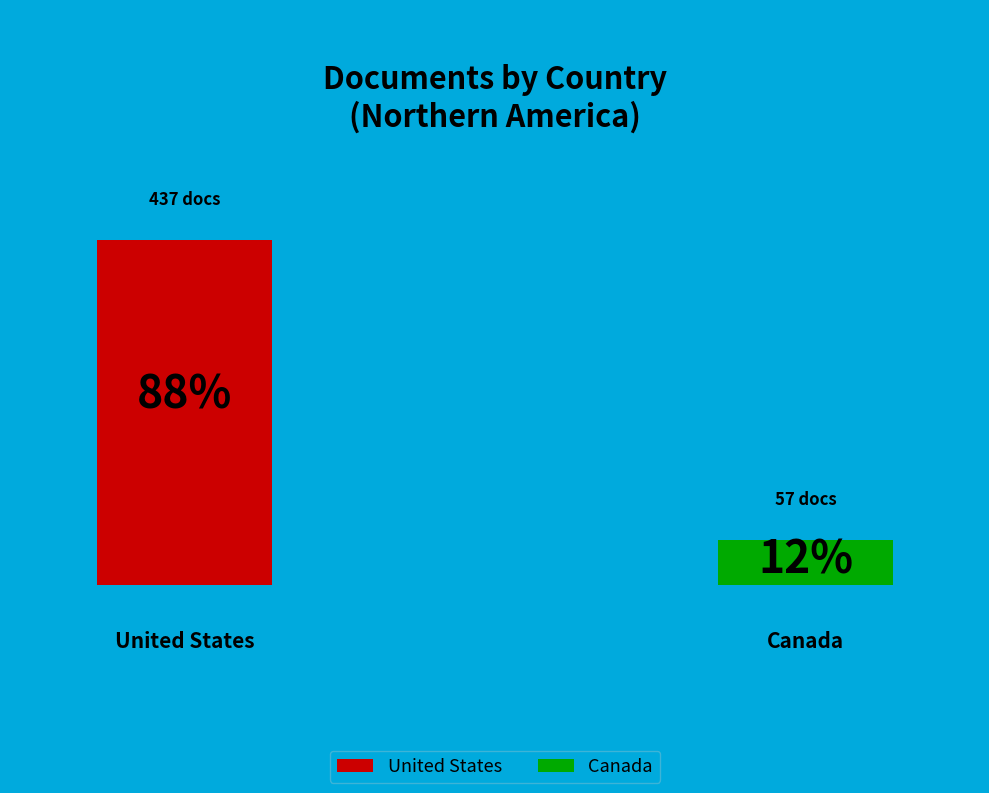

How many segments does this pie chart have?

2